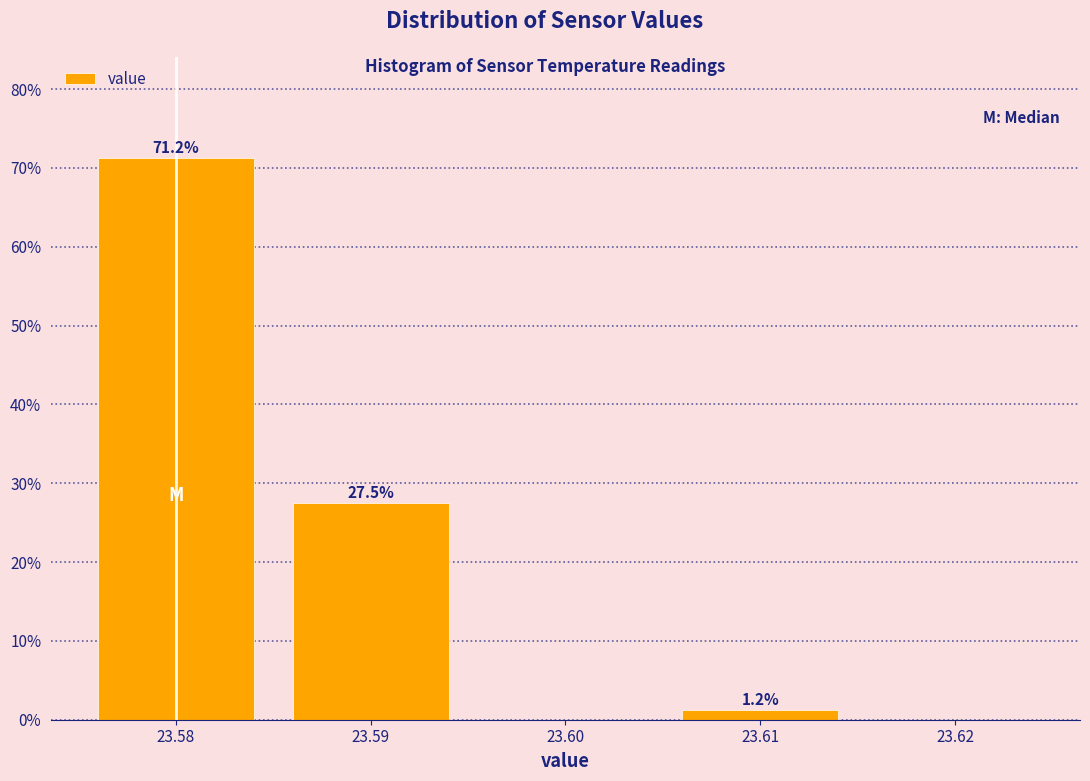

Which range on the x-axis has the tallest bar?

23.575 to 23.585